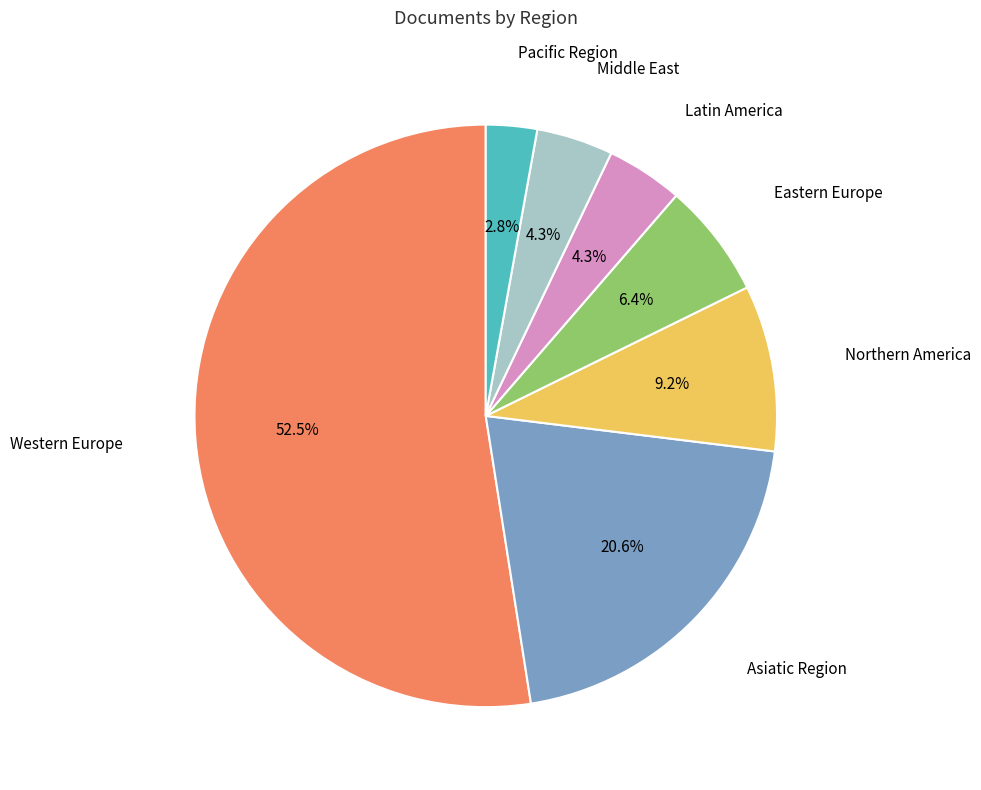

Count the number of slices in the pie.

7